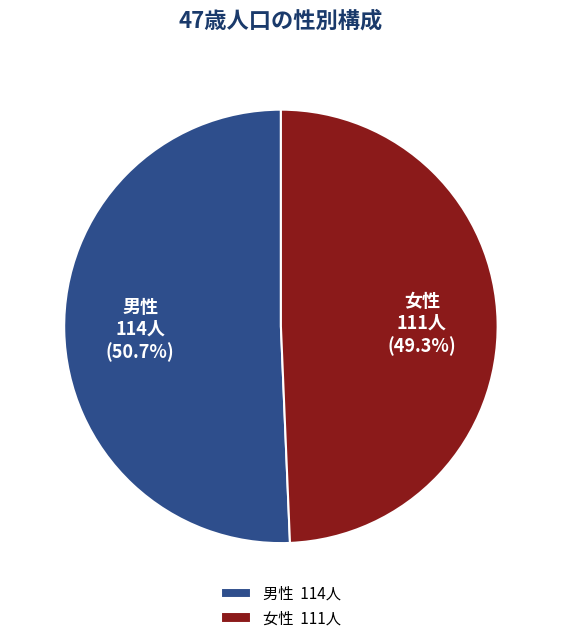

Count the number of slices in the pie.

2